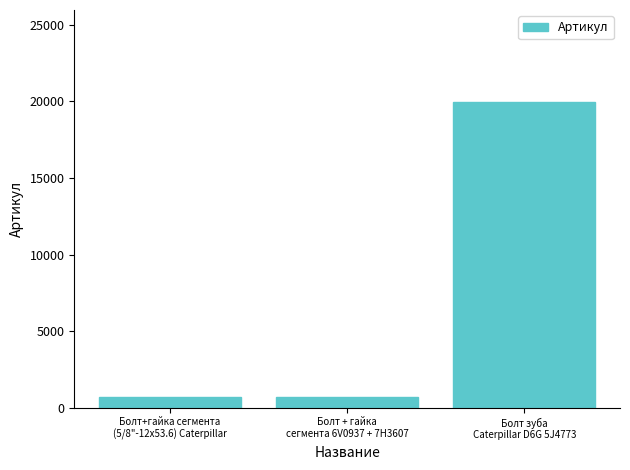

At which label is the value closest to 10326?

Болт+гайка сегмента
(5/8"-12х53.6) Caterpillar